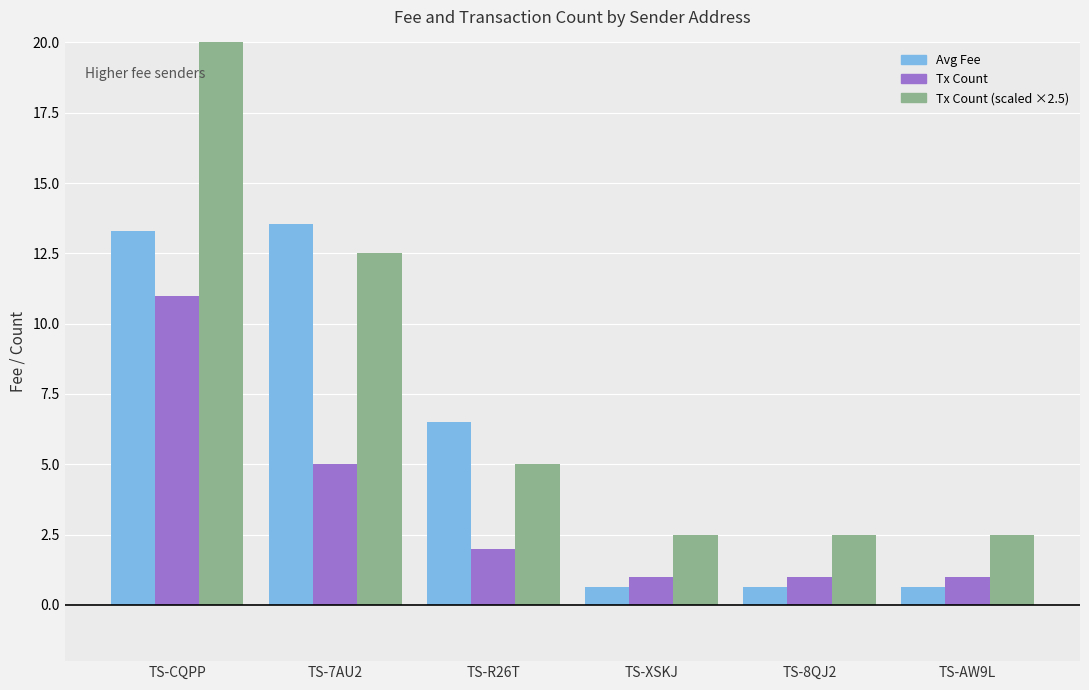

What is the label of the 5th bar from the right?

TS-7AU2